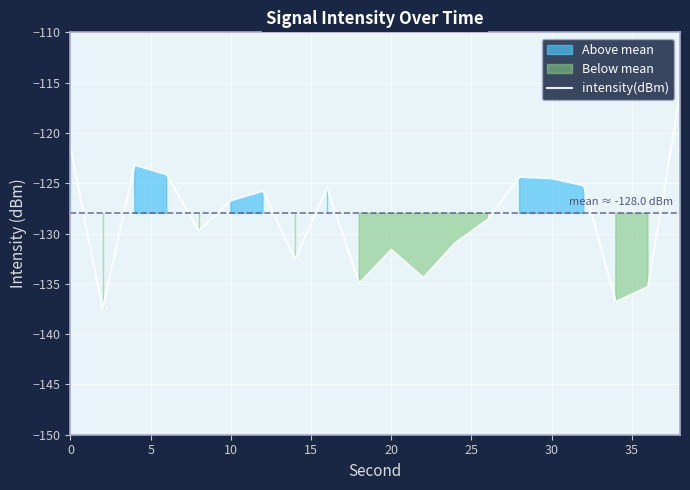

The value of intensity(dBm) at 0 is -121.5. True or false?

True